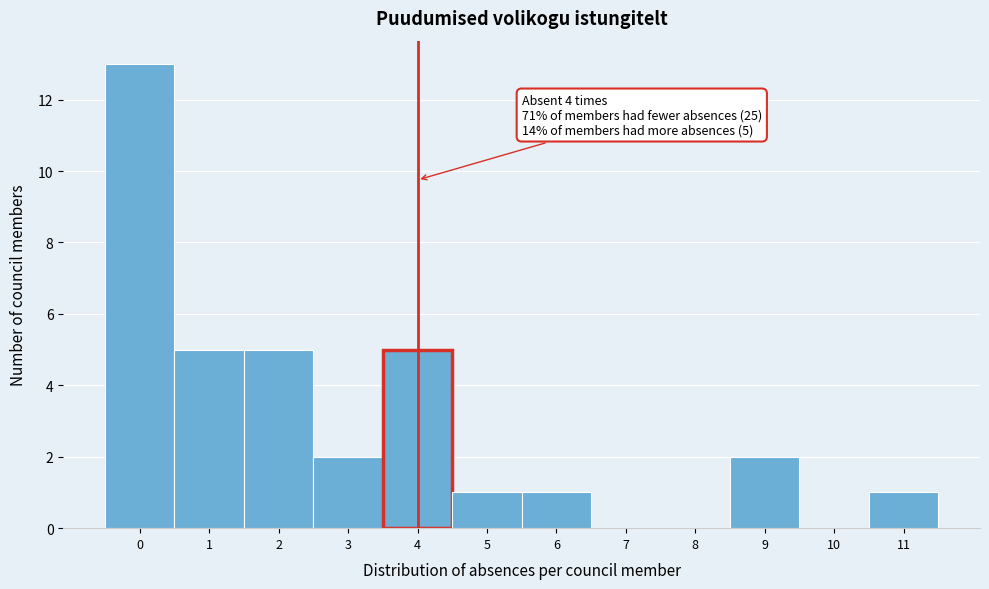

Over which range of the x-axis is the bar tallest?

-0.5 to 0.5